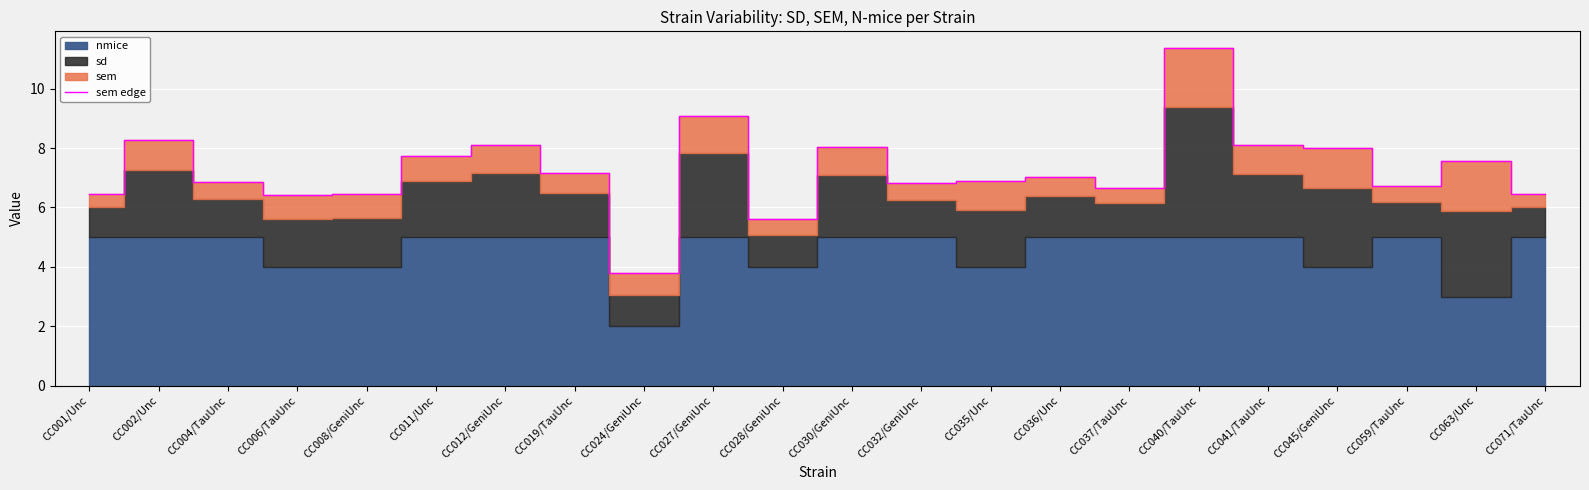

The chart shows a value of 15.5 at CC027/GeniUnc. True or false?

False